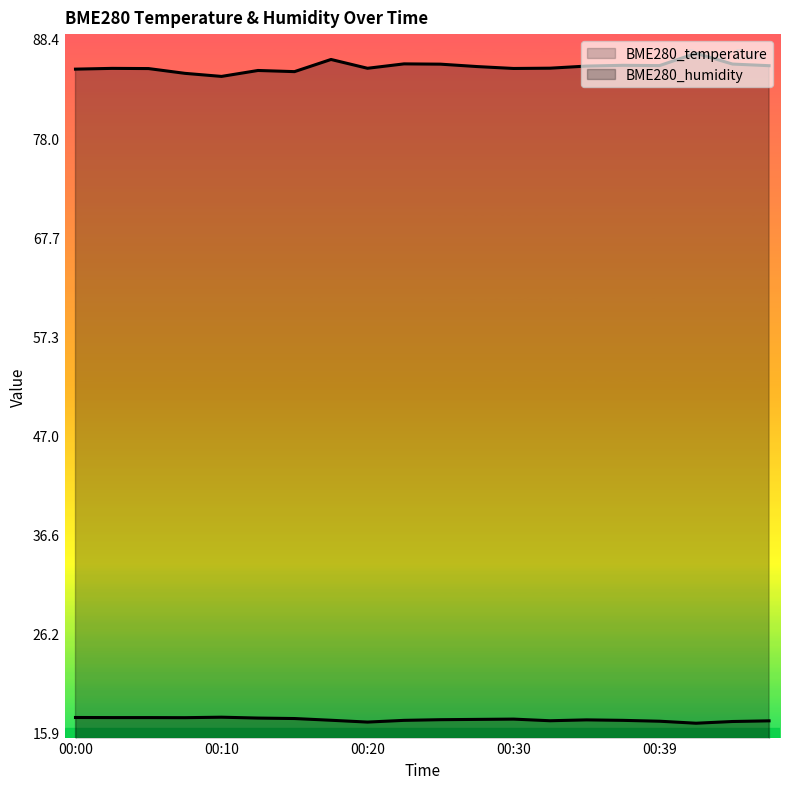

Where is the first local maximum for BME280_temperature?

00:10